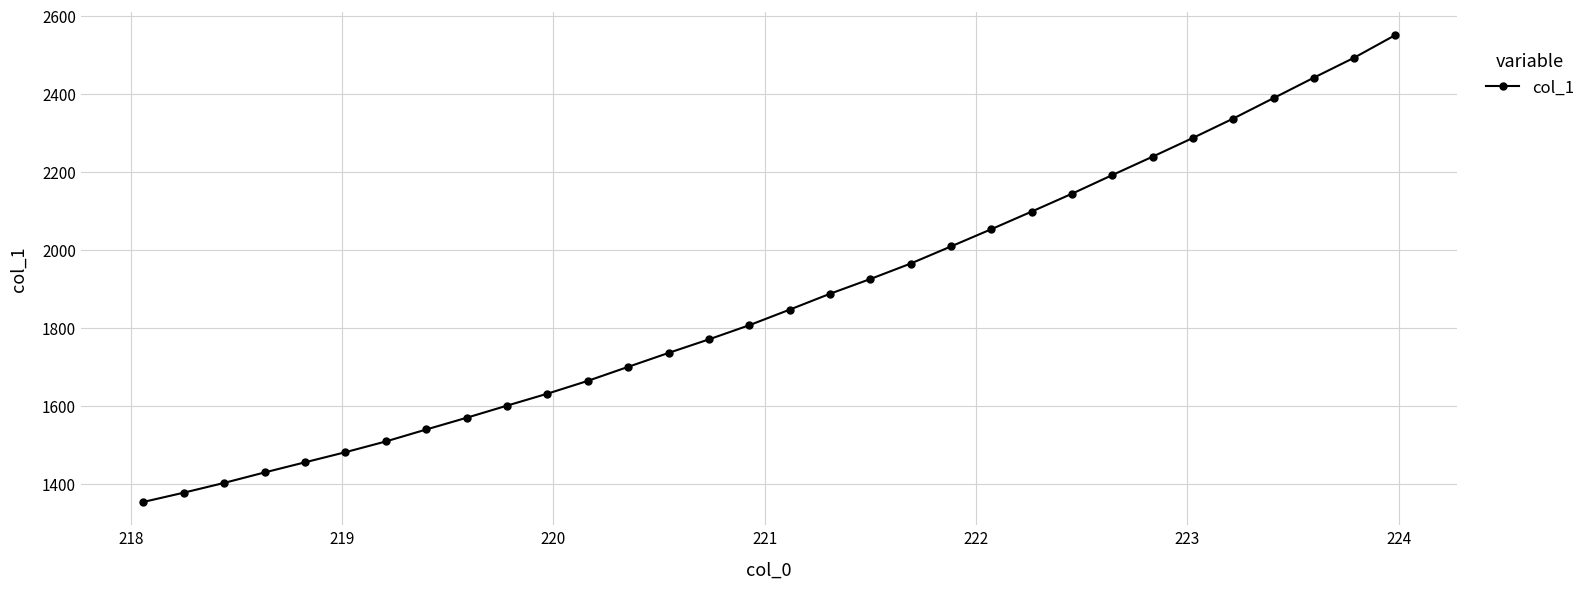

What is the difference between the maximum and minimum values?

1197.0